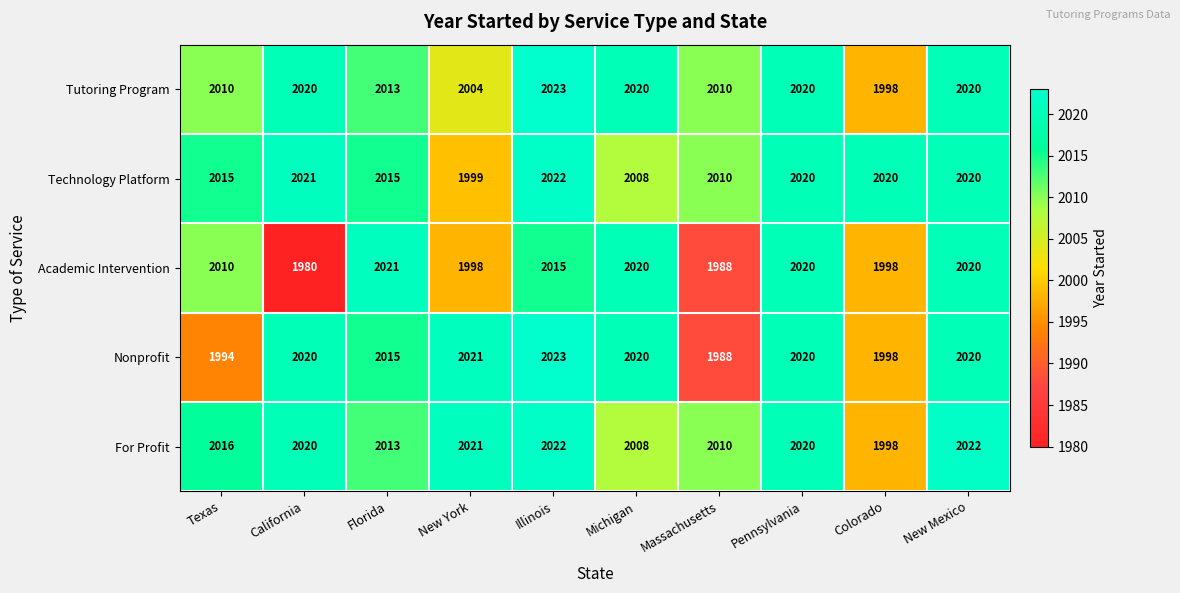

What is the sum of all Tutoring Program values?

20138